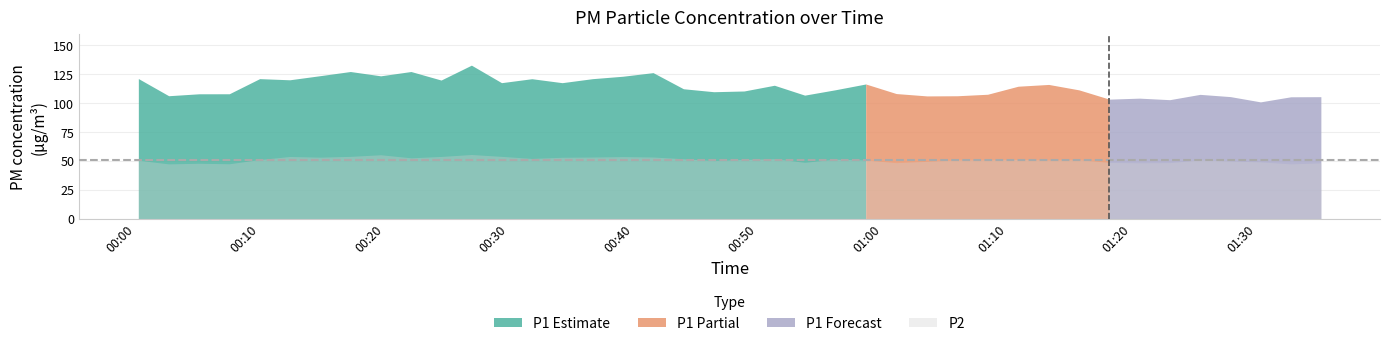

Which category has the lowest value in the P2 series?

2022-12-16T00:02:41